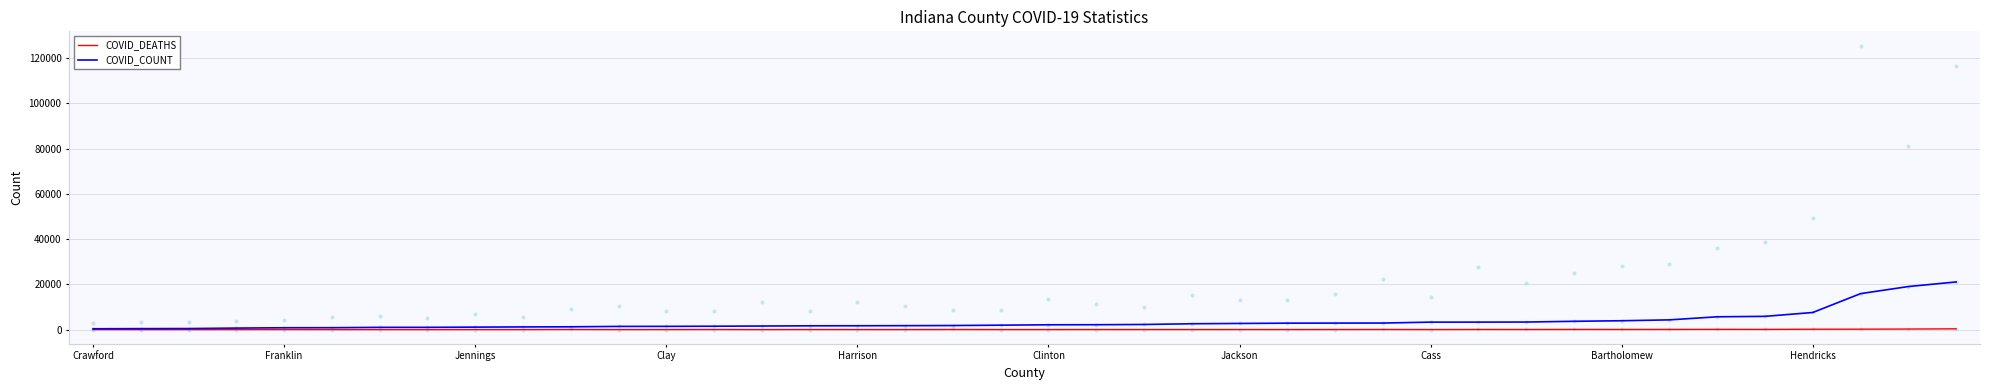

Which series reaches the maximum Y coordinate?

COVID_COUNT